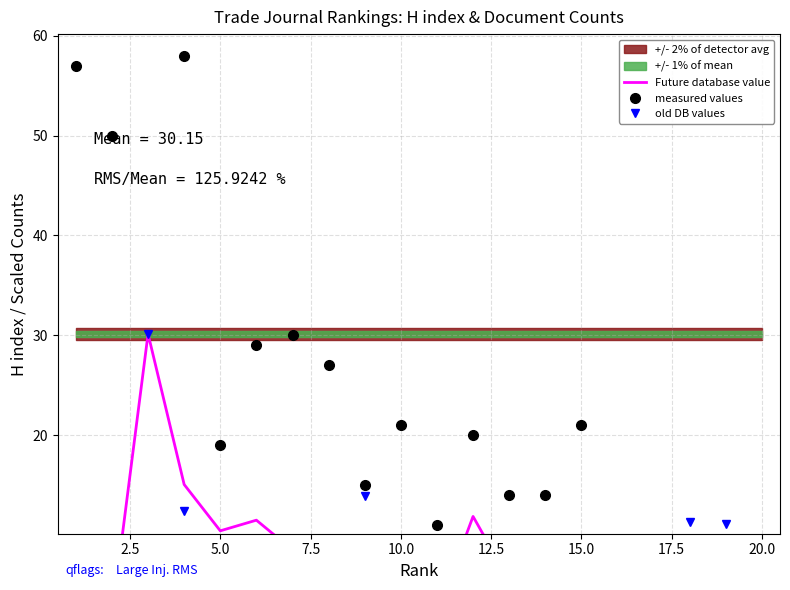

At 5.0, list the series in order from largest to smallest.

measured values, Future database value, old DB values